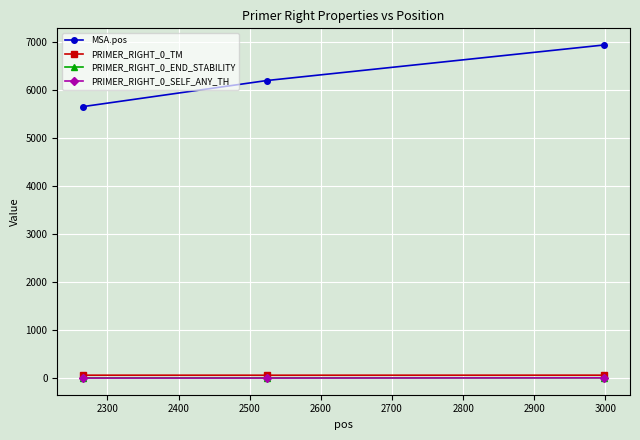

Which series has the widest spread of values?

MSA.pos